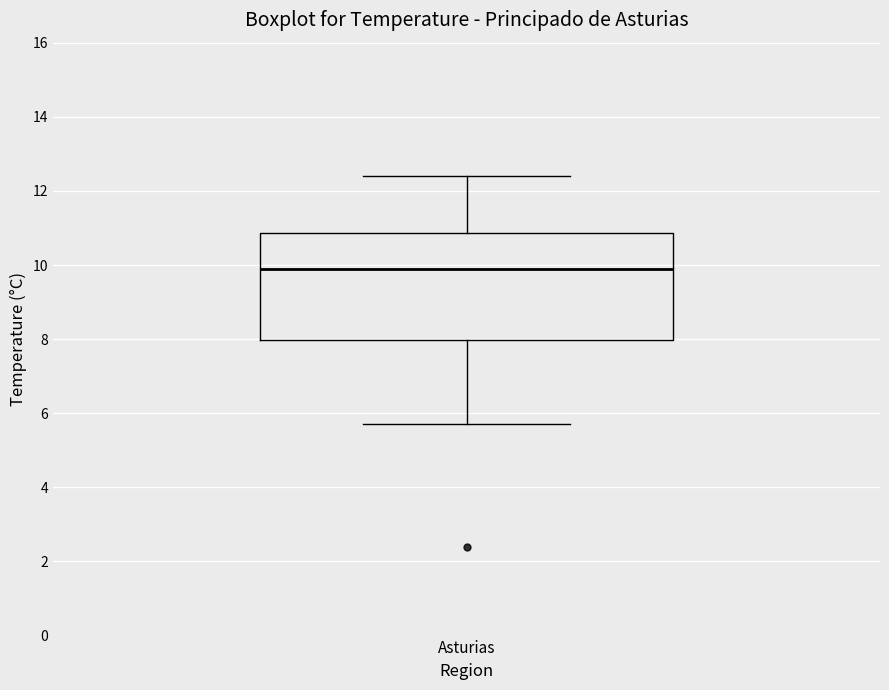

Read this box plot against the y-axis: the position of the median line, the range covered by the box, and the ends of both whiskers. The values are not printed on the chart, so give them approximately, as read against the axis.

median 10.0, box 8.0 to 10.8, whiskers 5.8 to 12.4